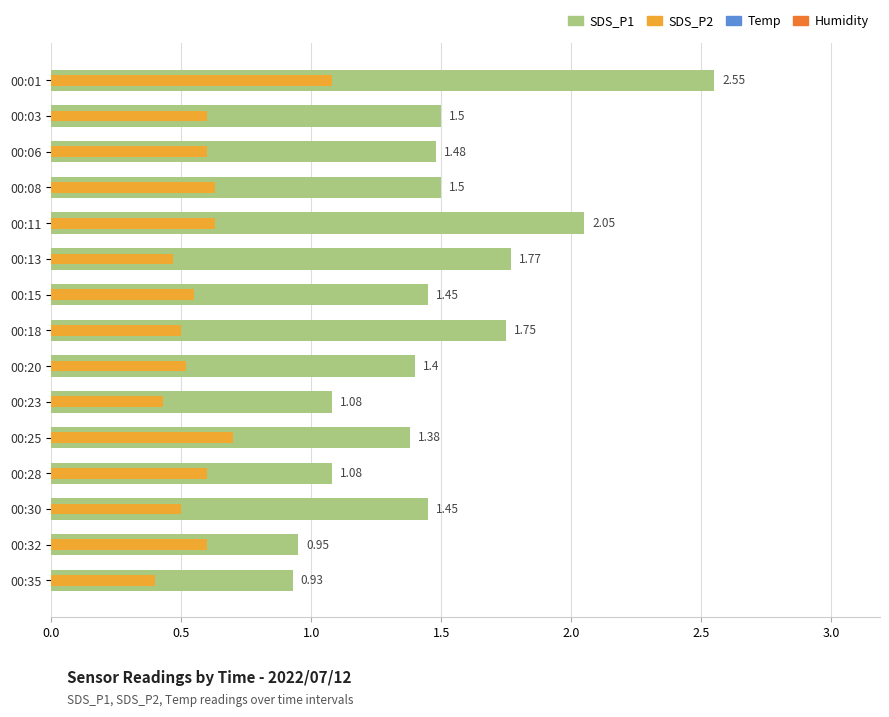

Which series has the widest spread of values?

SDS_P1